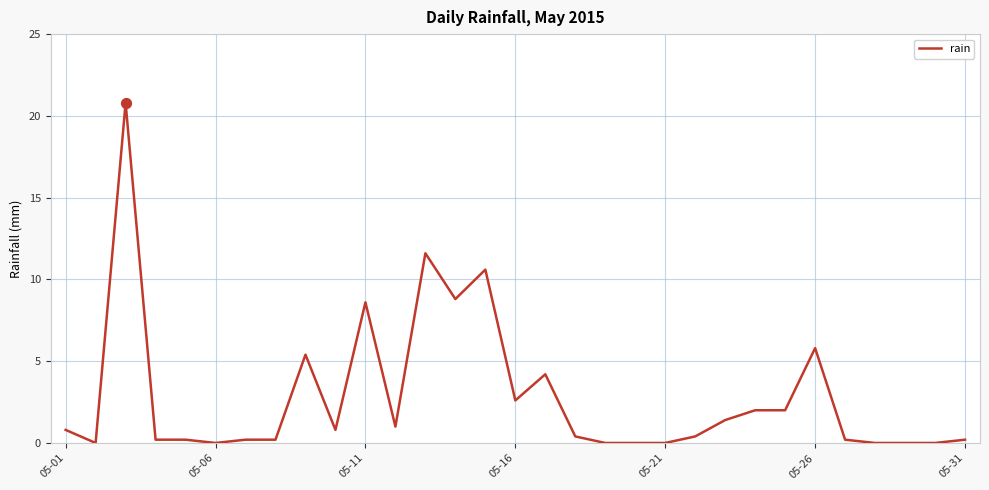

How many lines are shown in the chart?

1